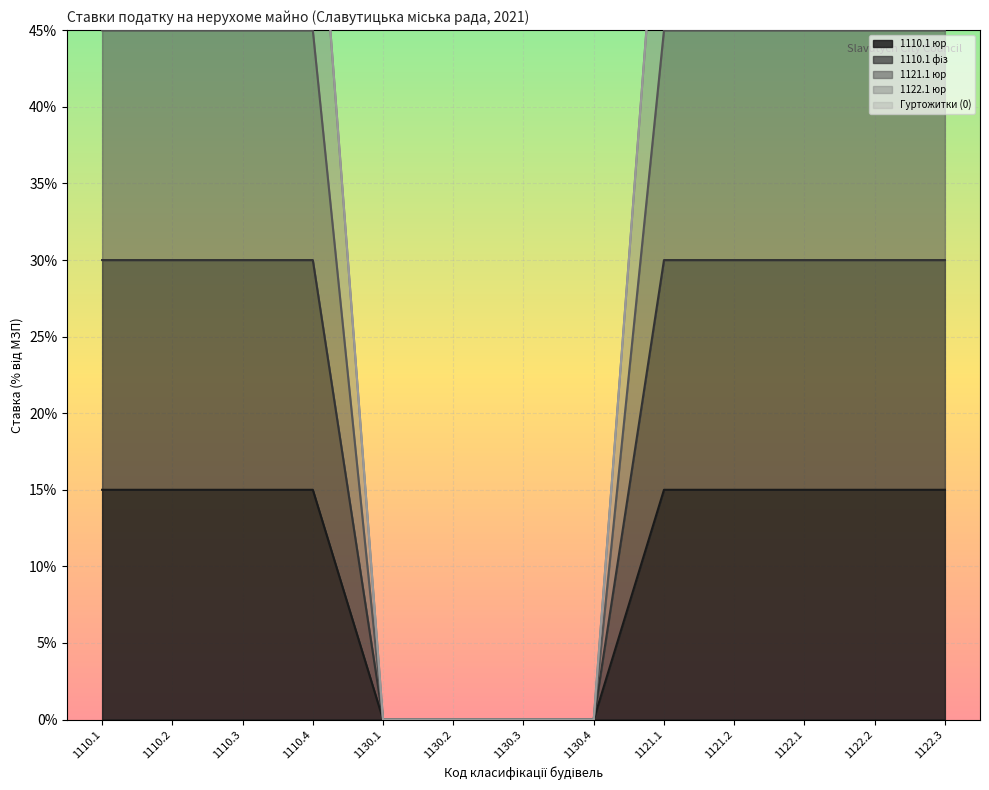

What position from the right is 1130.3?

7